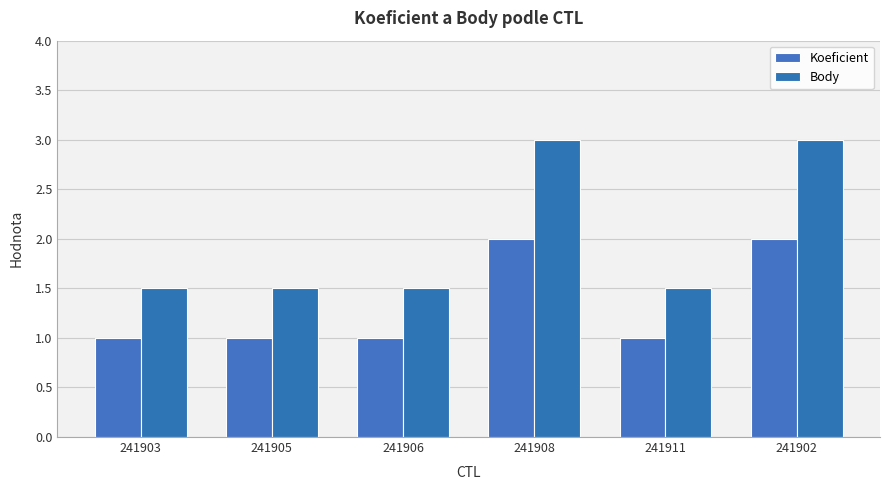

How many bars are there in total?

12